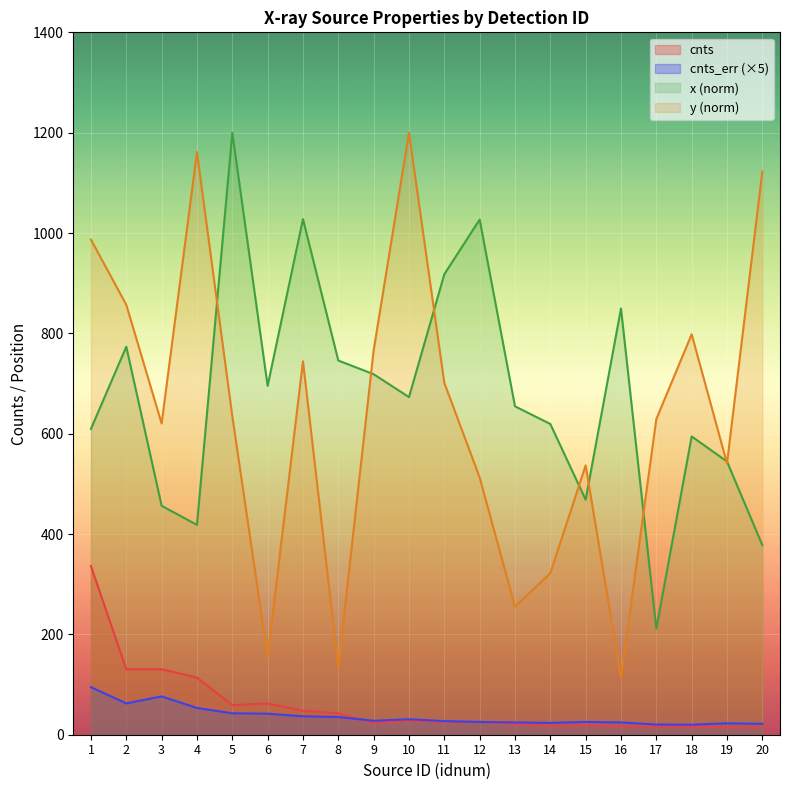

What is the sum of the cnts_err values at 14 and 3?

99.9